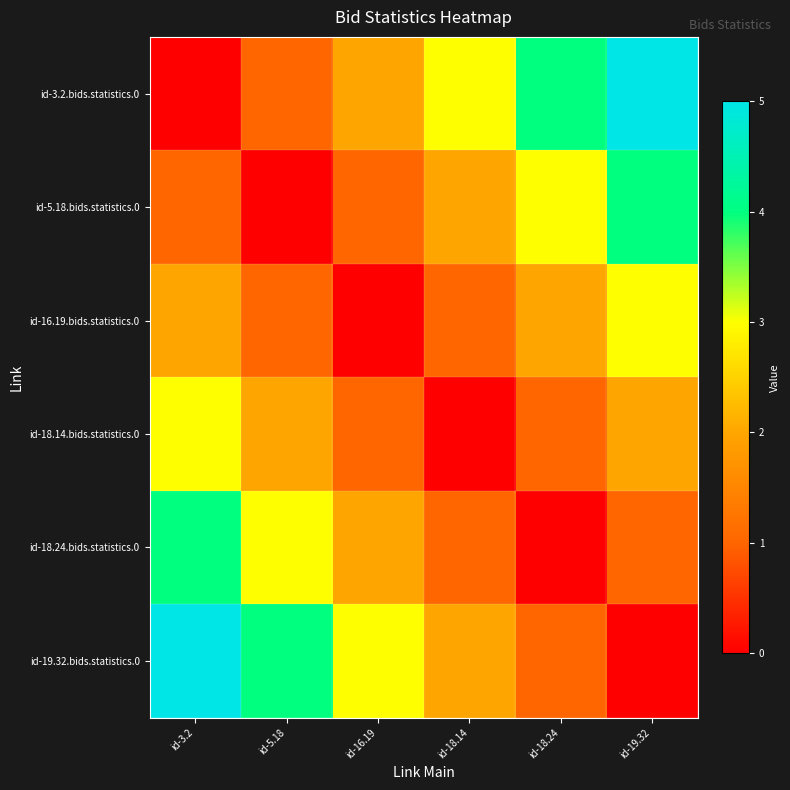

How many categories are shown in the chart?

6